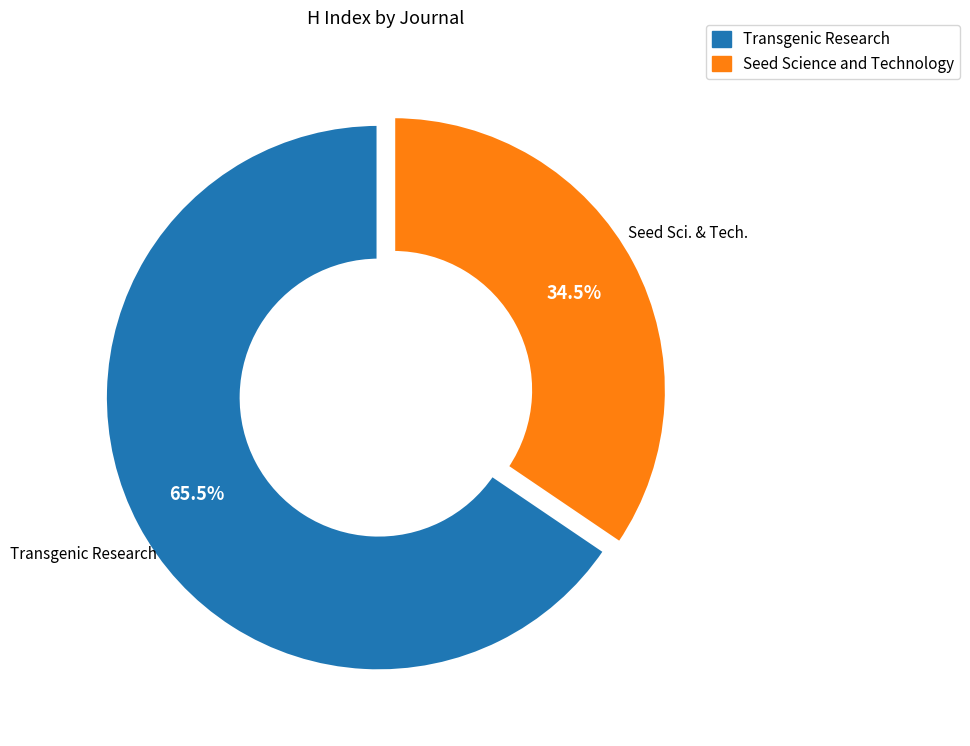

What is the majority slice?

Transgenic Research